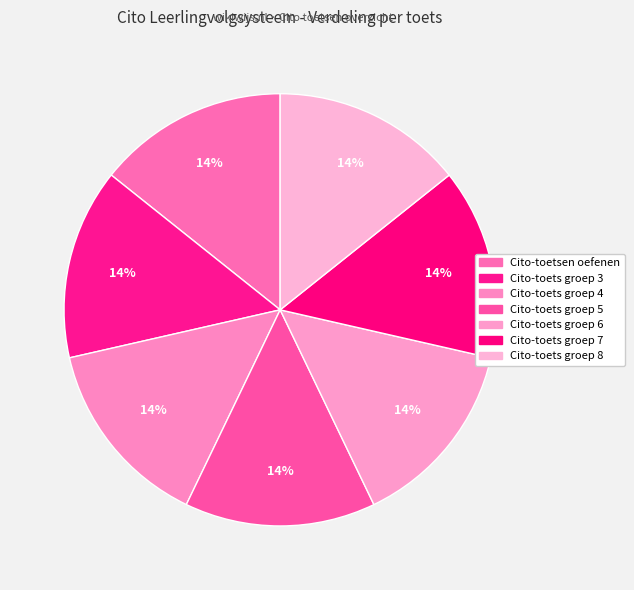

Which category has the smallest portion of the pie?

Cito-toetsen oefenen